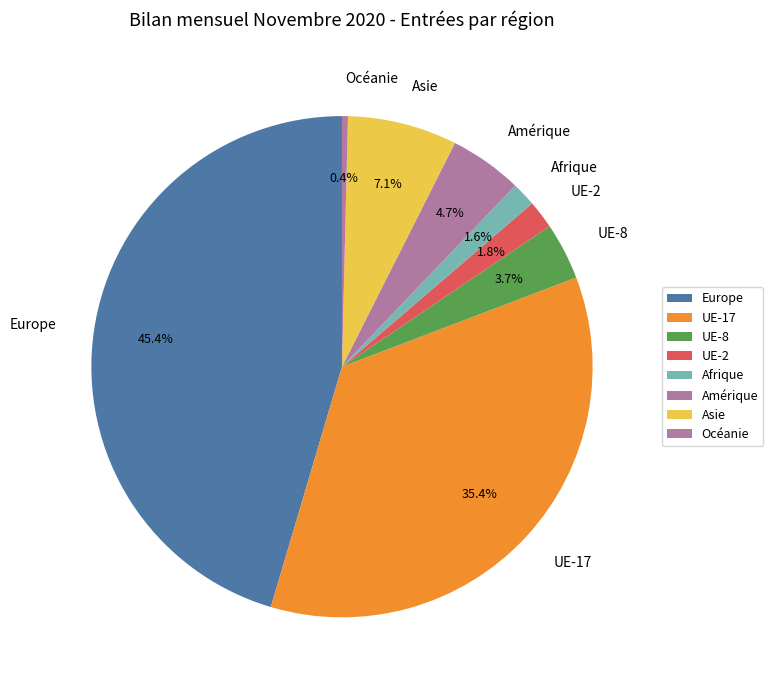

True or false: UE-17 accounts for 45% of the total.

False